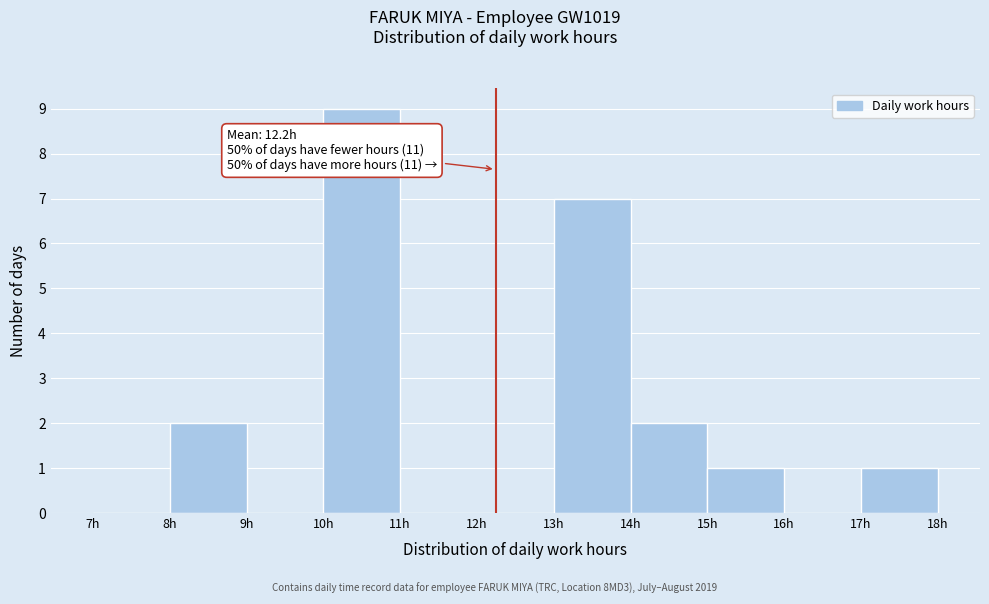

Which range on the x-axis has the tallest bar?

10 to 11